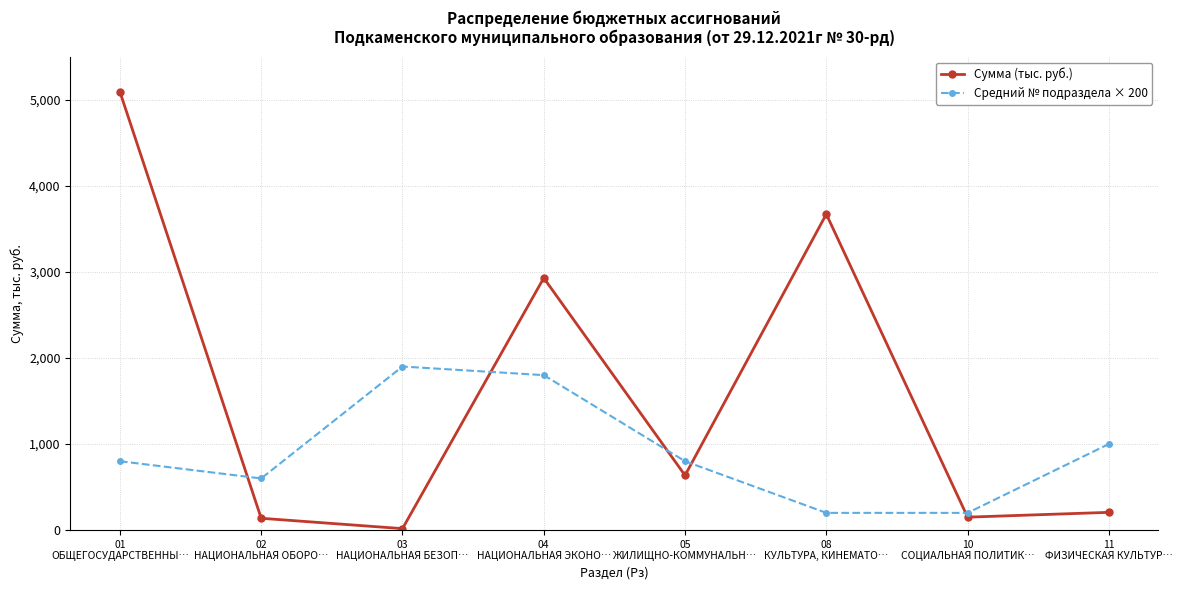

What is the sum of the Средний № подраздела × 200 values at 04
НАЦИОНАЛЬНАЯ ЭКОНО… and 08
КУЛЬТУРА, КИНЕМАТО…?

2000.0